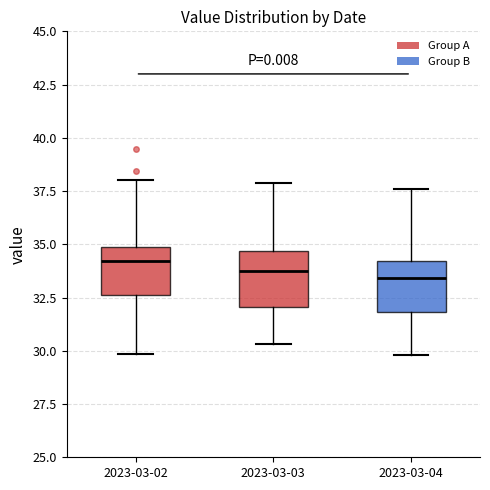

Reading left to right, transcribe this box plot: for each box, give where its median line is, the range the box spans, and where its two whiskers end, as read against the y-axis. The values are not printed on the chart, so give them approximately, as read against the axis.

2023-03-02: median 34.0, box 32.5 to 35.0, whiskers 30.0 to 38.0
2023-03-03: median 34.0, box 32.0 to 34.5, whiskers 30.5 to 38.0
2023-03-04: median 33.5, box 32.0 to 34.0, whiskers 30.0 to 37.5